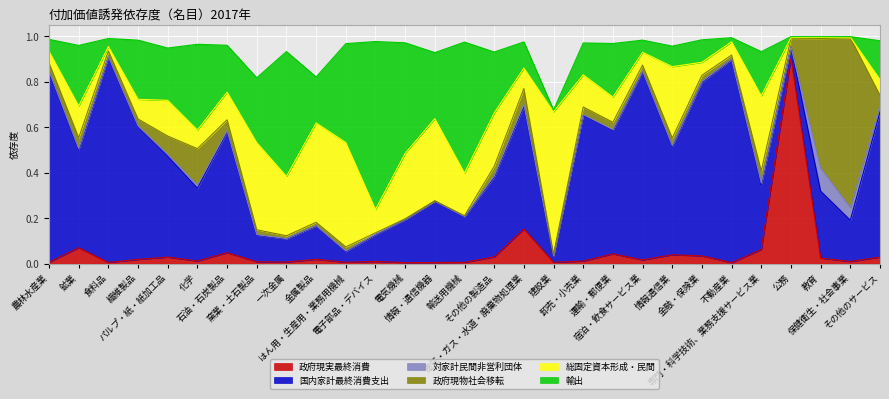

Reading left to right, extract all data points from this chart.

政府現実最終消費: 0.0	0.1	0.0	0.0	0.0	0.0	0.0	0.0	0.0	0.0	0.0	0.0	0.0	0.0	0.0	0.0	0.2	0.0	0.0	0.0	0.0	0.0	0.0	0.0	0.1	0.9	0.0	0.0	0.0
国内家計最終消費支出: 0.8	0.4	0.9	0.6	0.4	0.3	0.5	0.1	0.1	0.1	0.0	0.1	0.2	0.3	0.2	0.4	0.5	0.0	0.6	0.5	0.8	0.5	0.8	0.9	0.3	0.0	0.3	0.2	0.6
対家計民間非営利団体: 0.0	0.0	0.0	0.0	0.0	0.0	0.0	0.0	0.0	0.0	0.0	0.0	0.0	0.0	0.0	0.0	0.0	0.0	0.0	0.0	0.0	0.0	0.0	0.0	0.0	0.0	0.1	0.1	0.0
政府現物社会移転: 0.0	0.0	0.0	0.0	0.1	0.2	0.0	0.0	0.0	0.0	0.0	0.0	0.0	0.0	0.0	0.0	0.1	0.0	0.0	0.0	0.0	0.0	0.0	0.0	0.1	0.0	0.6	0.7	0.0
総固定資本形成・民間: 0.1	0.1	0.0	0.1	0.2	0.1	0.1	0.4	0.3	0.4	0.5	0.1	0.3	0.4	0.2	0.2	0.1	0.6	0.1	0.1	0.1	0.3	0.1	0.1	0.3	0.0	0.0	0.0	0.1
輸出: 0.1	0.3	0.0	0.3	0.2	0.4	0.2	0.3	0.5	0.2	0.4	0.7	0.5	0.3	0.6	0.3	0.1	0.0	0.1	0.2	0.1	0.1	0.1	0.0	0.2	0.0	0.0	0.0	0.2